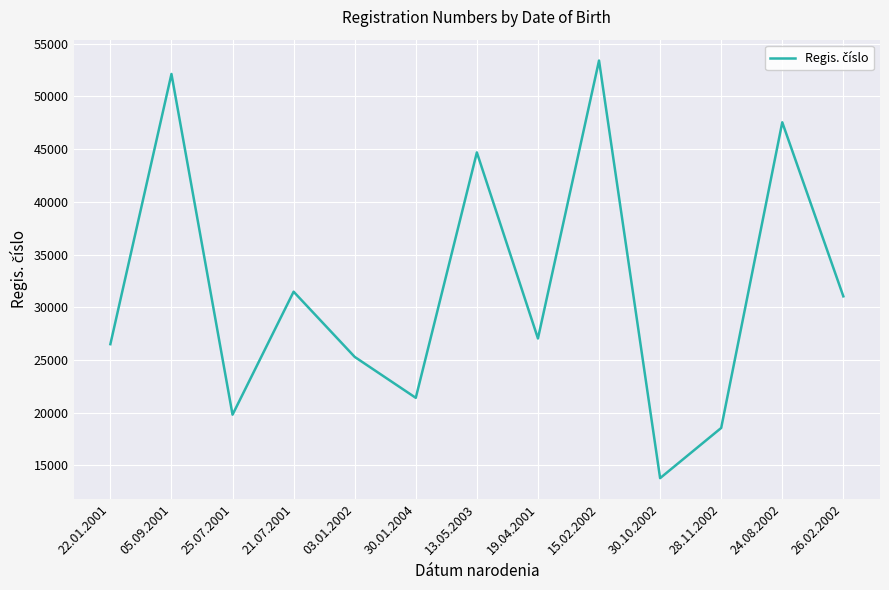

Approximately how many times larger is the value at 03.01.2002 compared to 30.10.2002?

1.8